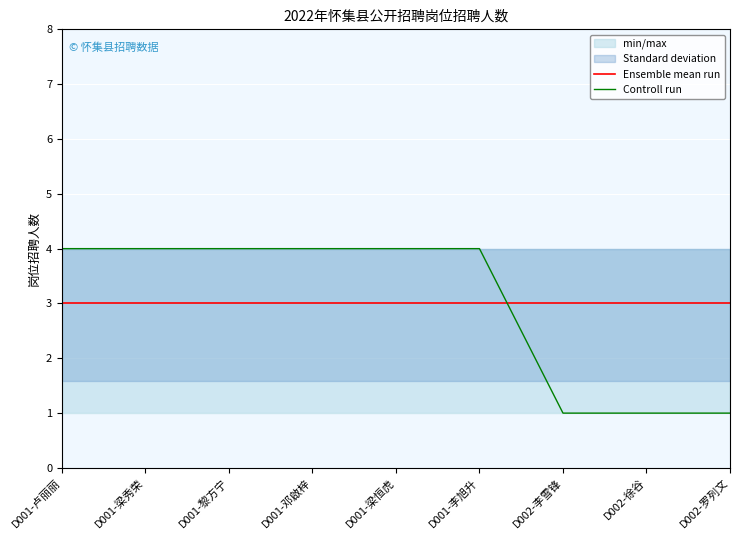

Between D001-卢丽丽 and D001-梁秀荣, which is larger?

D001-卢丽丽